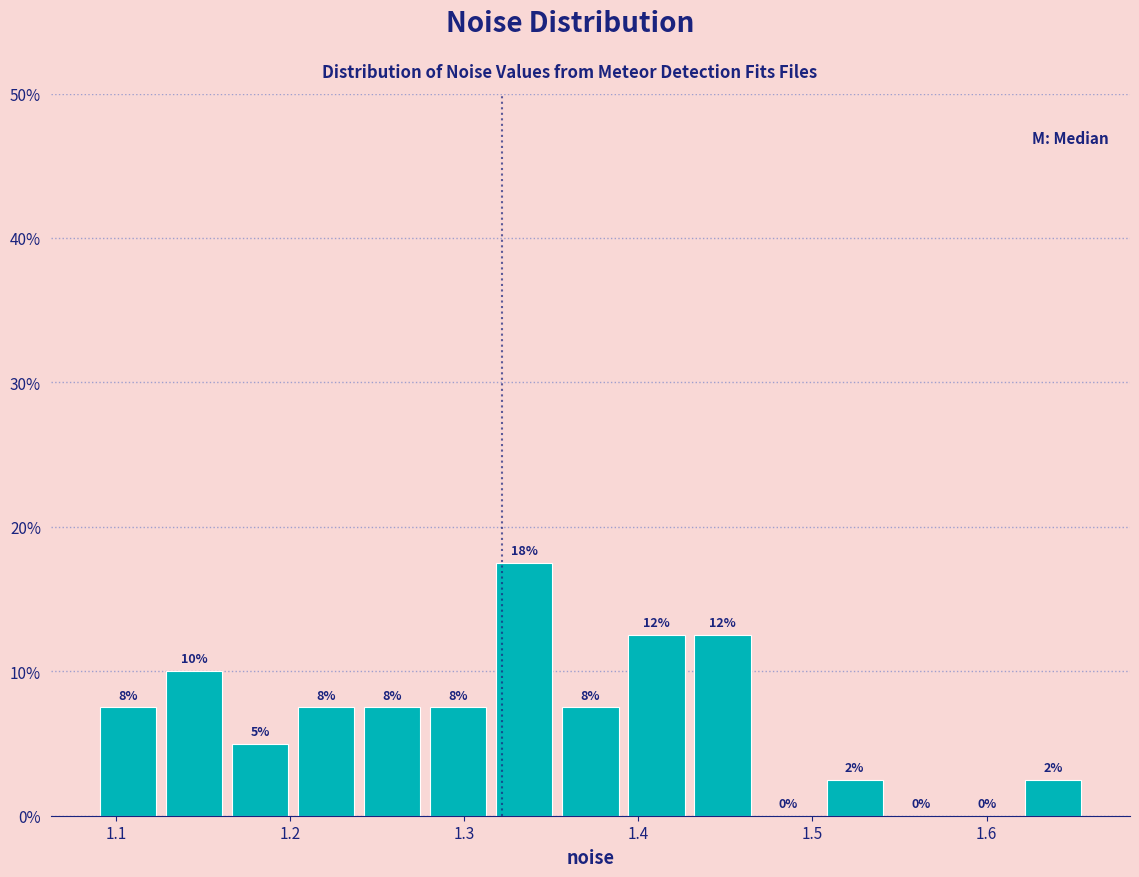

Read against the x-axis, roughly where is the centre of the tallest bar?

1.33